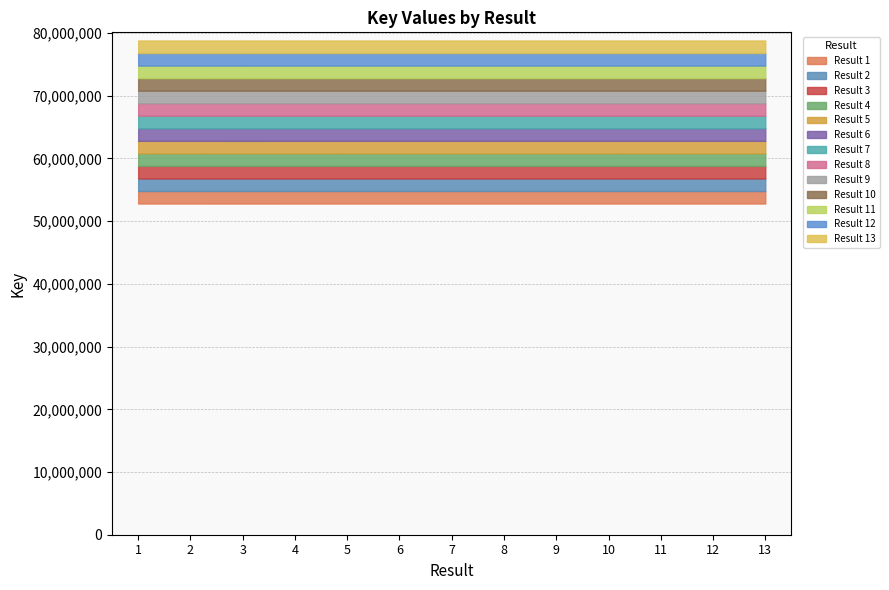

Which has a higher value, 8 or 11?

11